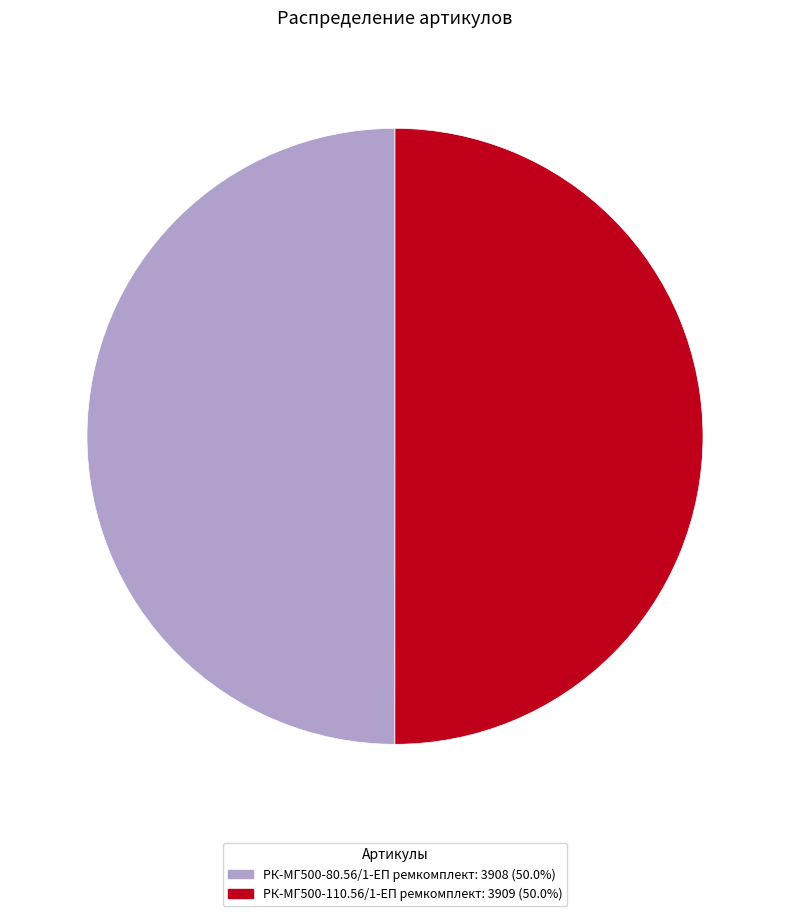

Is it true that РК-МГ500-80.56/1-ЕП ремкомплект is 50% of the pie?

True